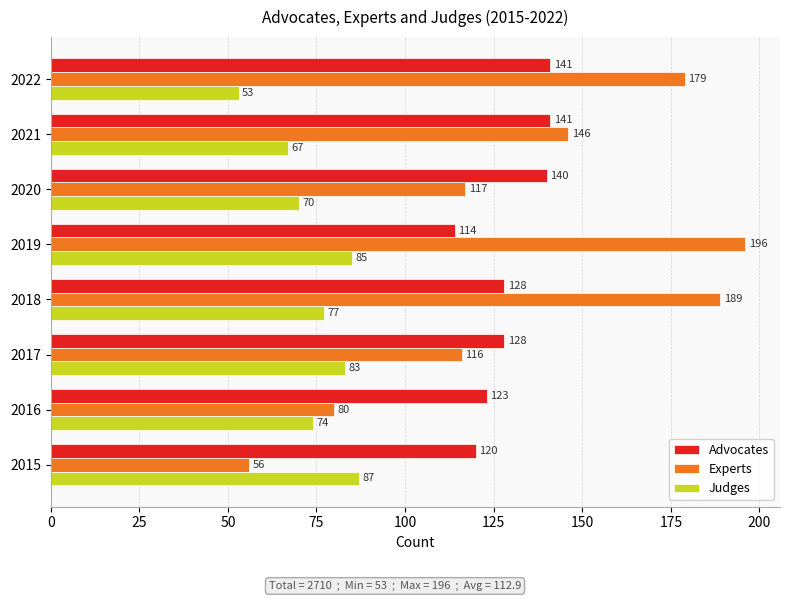

True or false: Experts has a value of 49 at 2016.

False